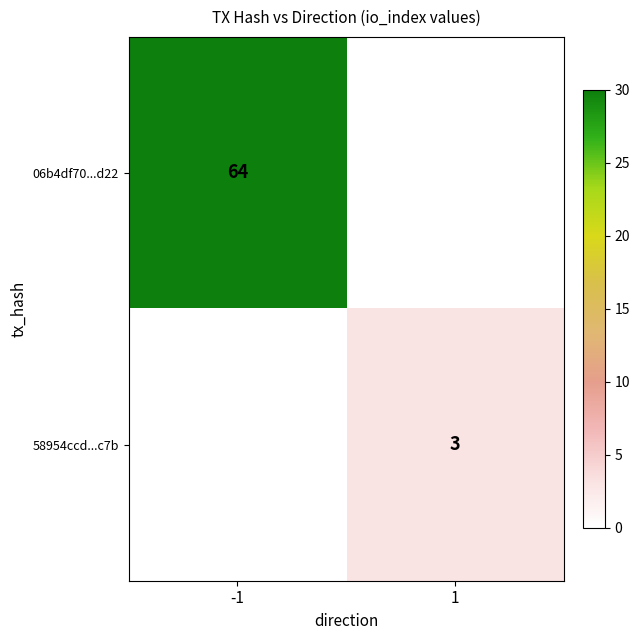

True or false: 06b4df70...d22 has a value of 64 at -1.

True